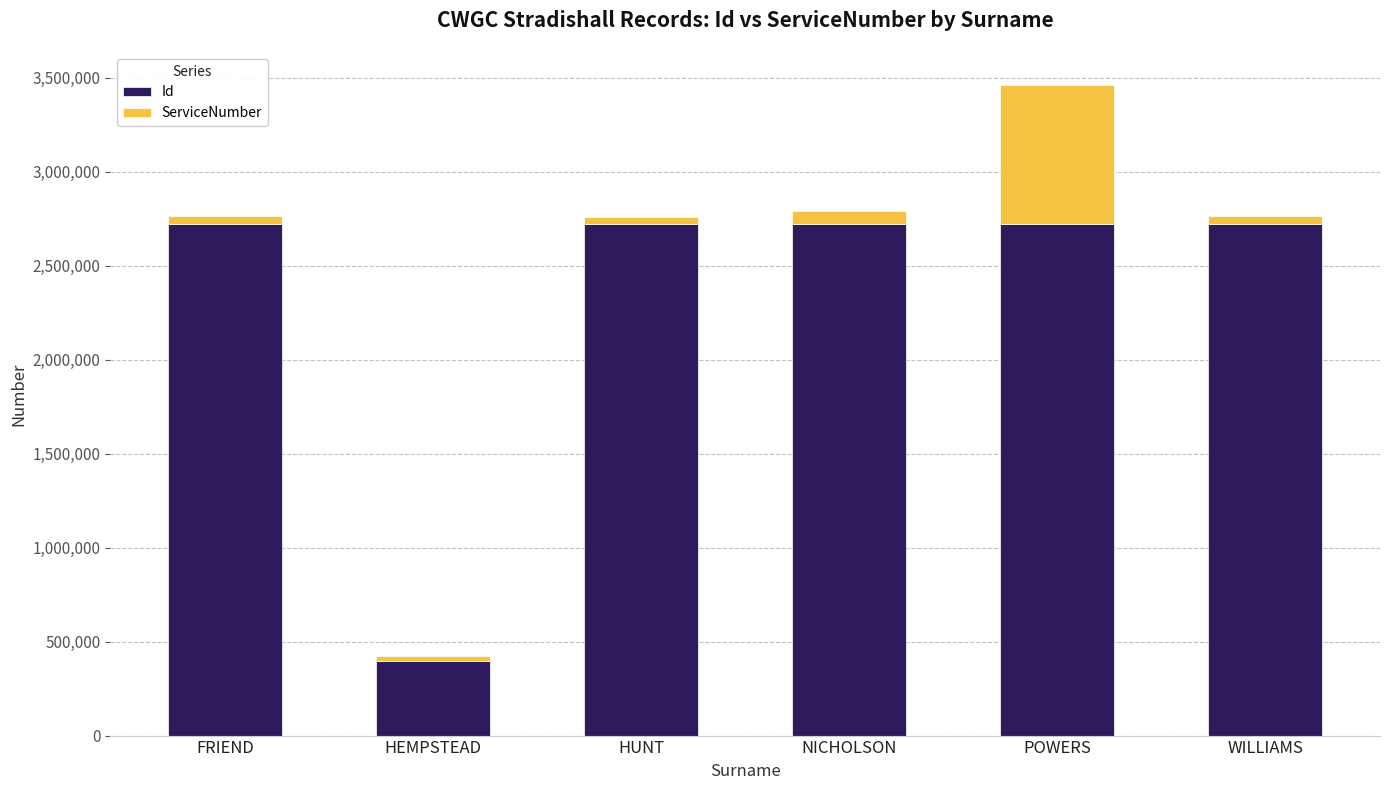

What is the minimum value for Id?

398111